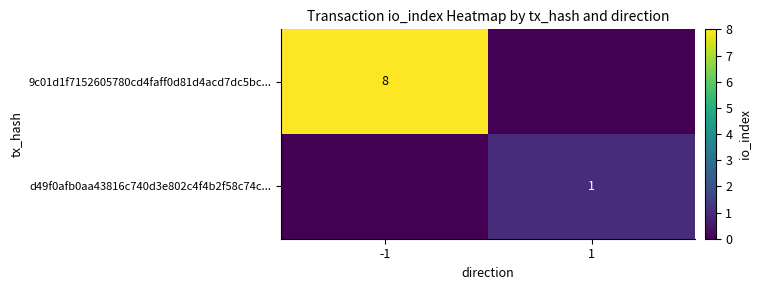

The d49f0afb0aa43816c740d3e802c4f4b2f58c74c... series shows 1 at 1. True or false?

True